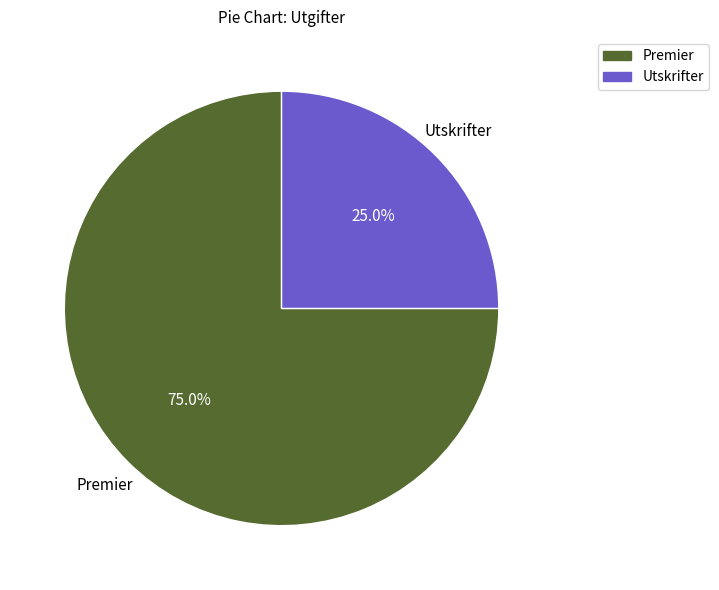

To the nearest percent, what is the combined percentage of Utskrifter and Premier?

100%